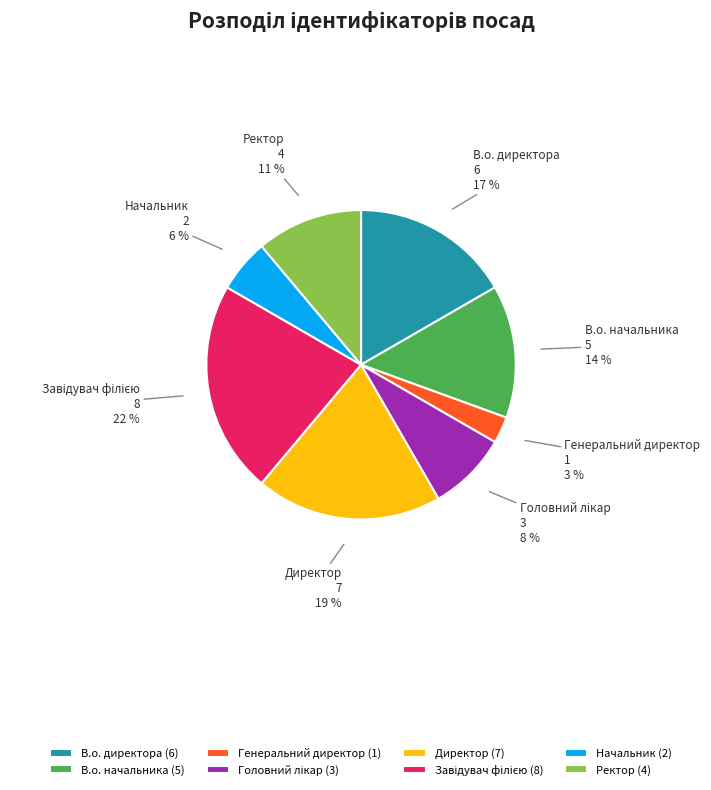

Which category has the smallest portion of the pie?

Генеральний директор